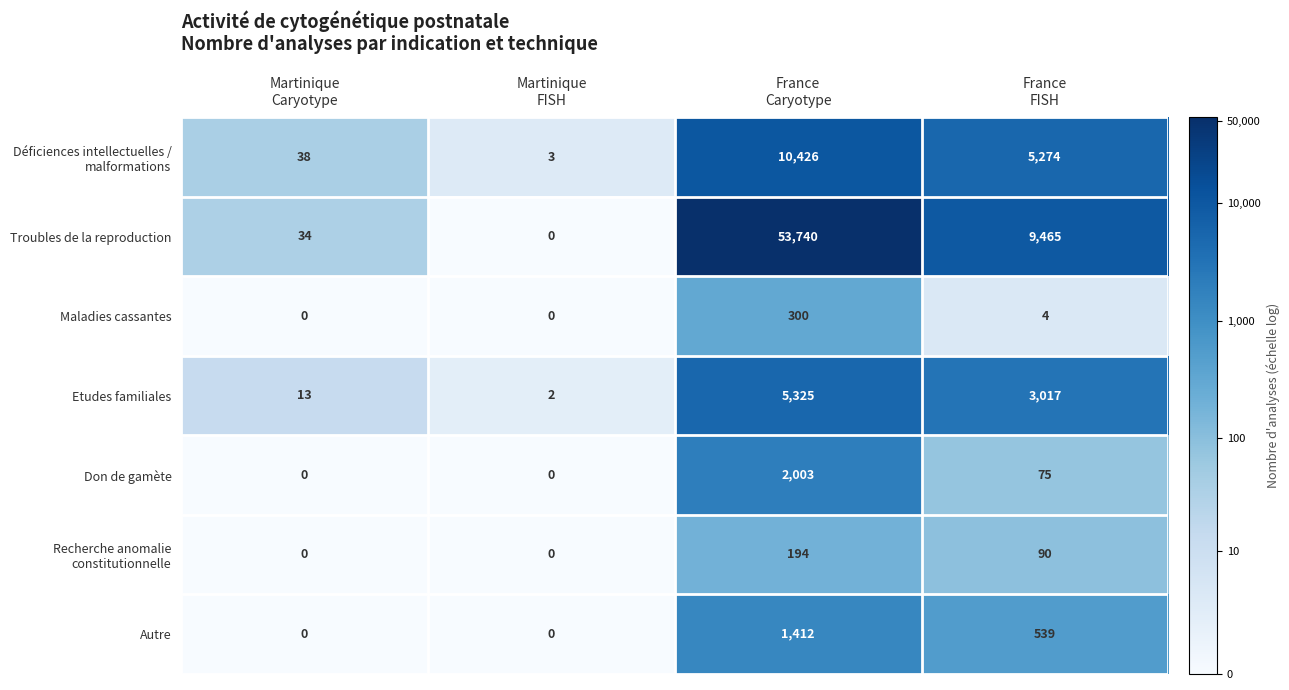

Which series has the largest range (max minus min)?

Troubles de la reproduction